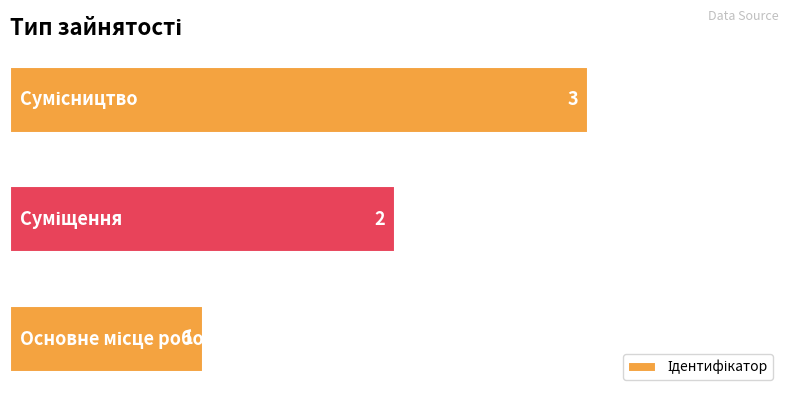

What is the greatest value displayed?

3